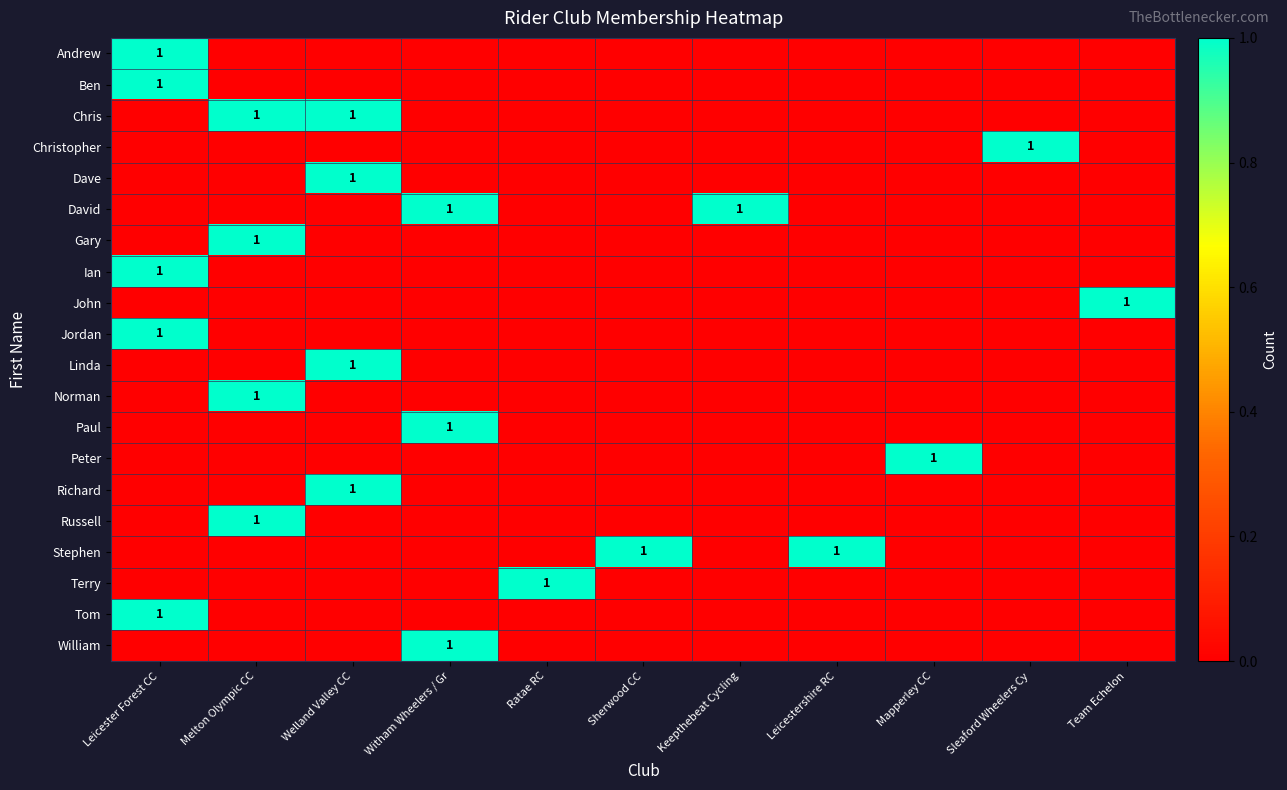

What is the difference between the second highest and second lowest values in the Chris series?

1